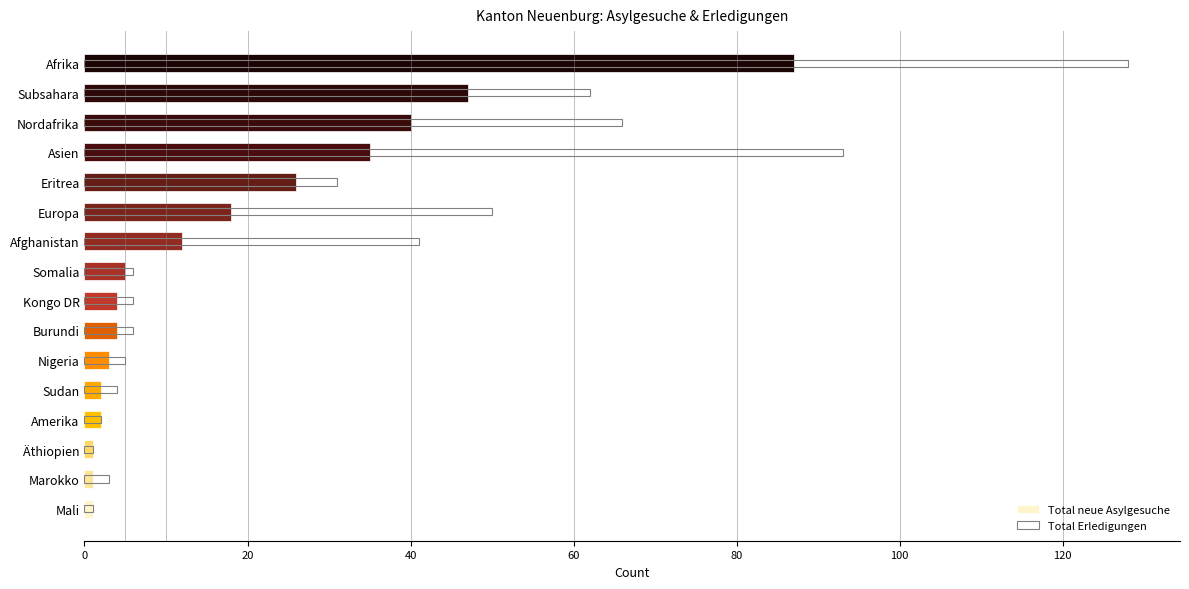

Does the chart contain any negative values?

No